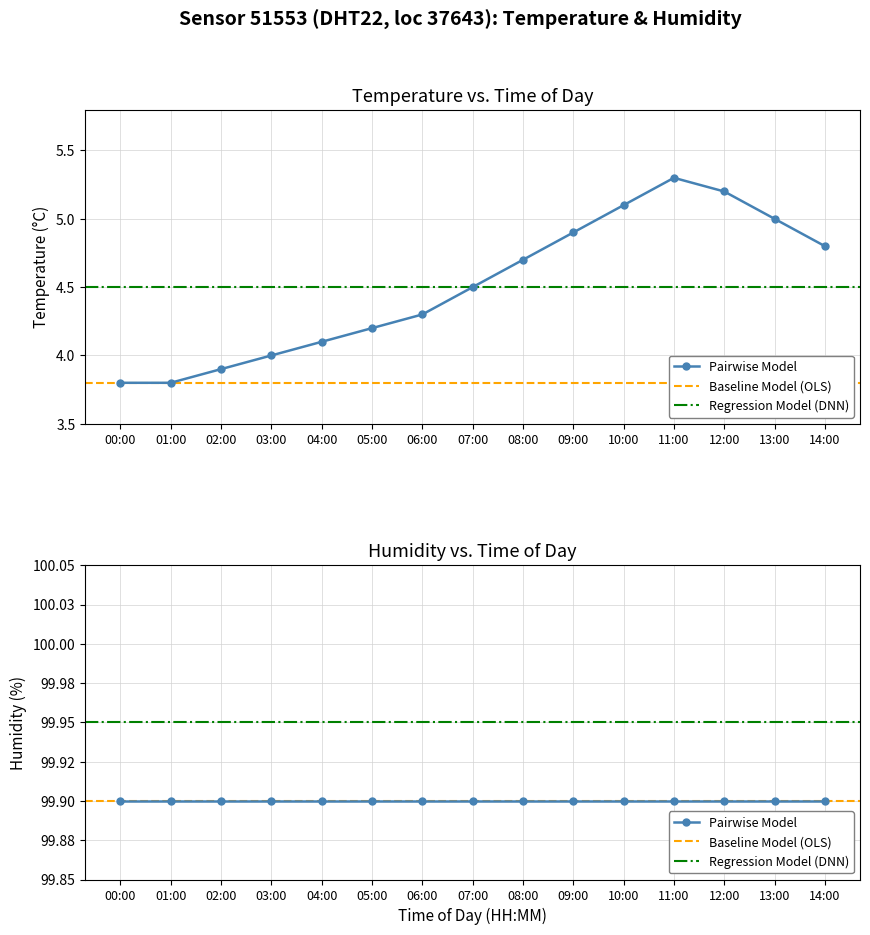

True or false: Reference Temperature and humidity intersect in this chart.

False